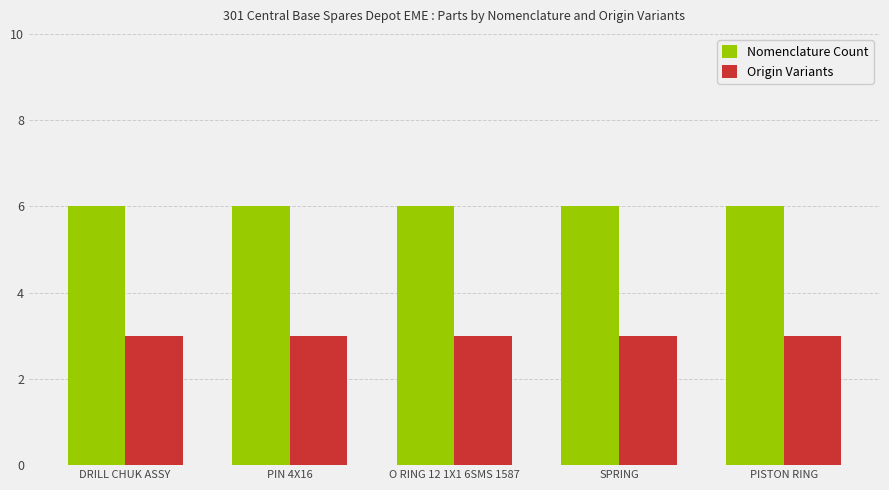

What is the minimum value for Origin Variants?

3